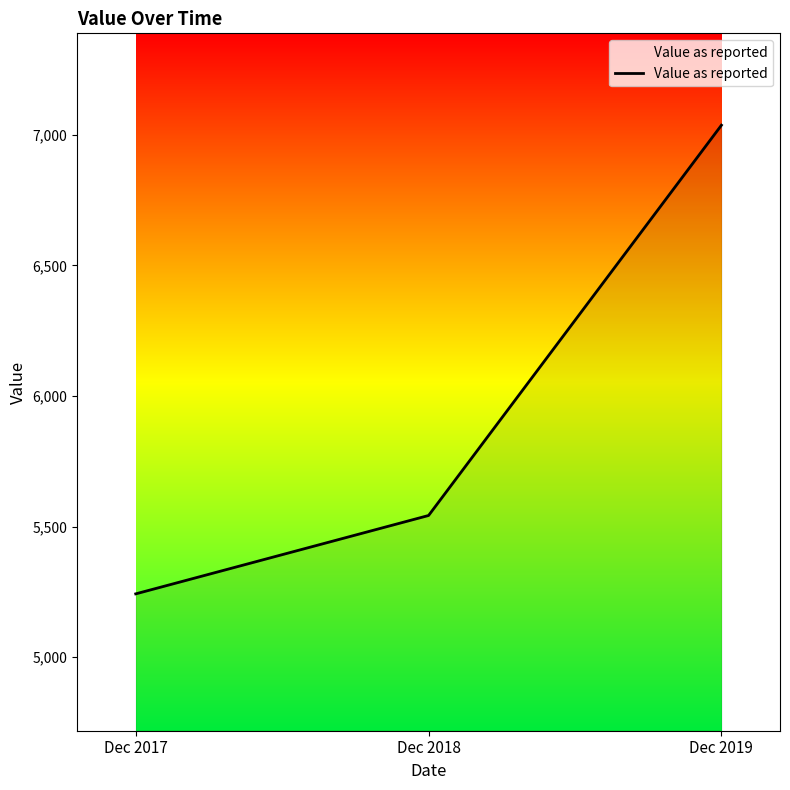

Approximately how many times larger is the value at Dec 2017 compared to Dec 2018?

0.9